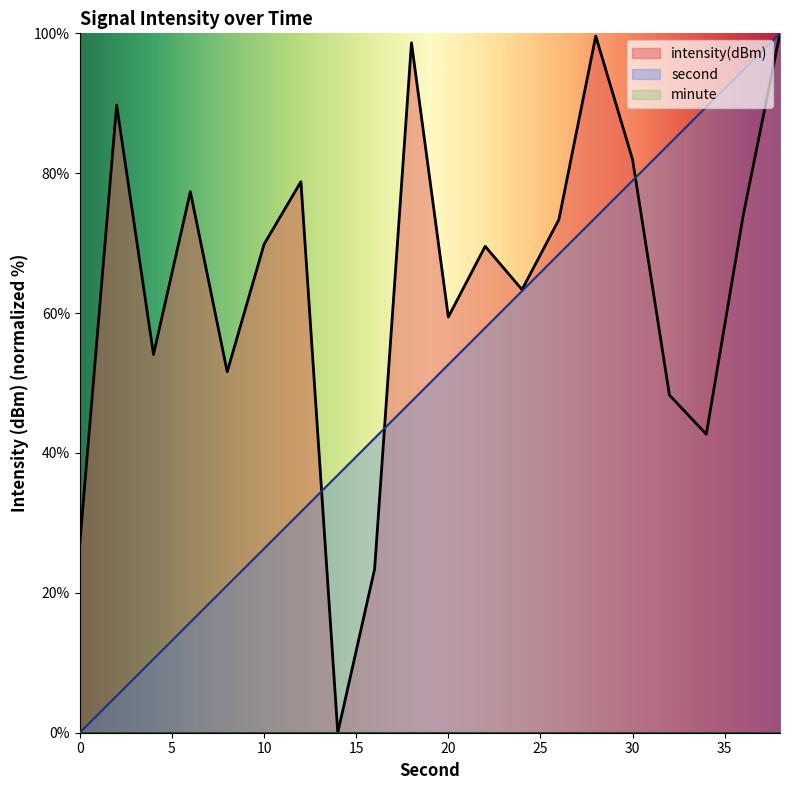

Which series ends up on top after the final intersection of second and intensity?

second